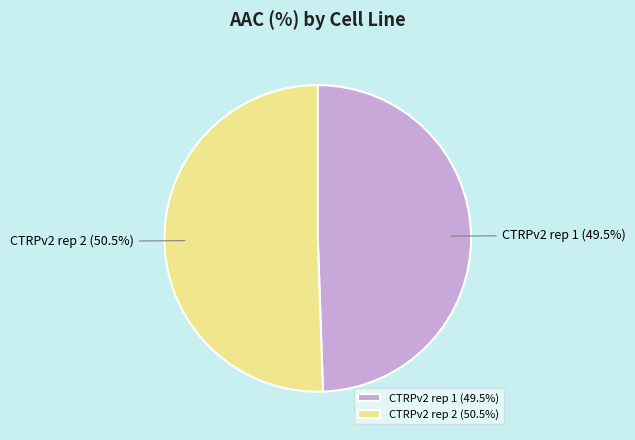

Combined, what portion of the pie is CTRPv2 rep 2 and CTRPv2 rep 1?

100.0%